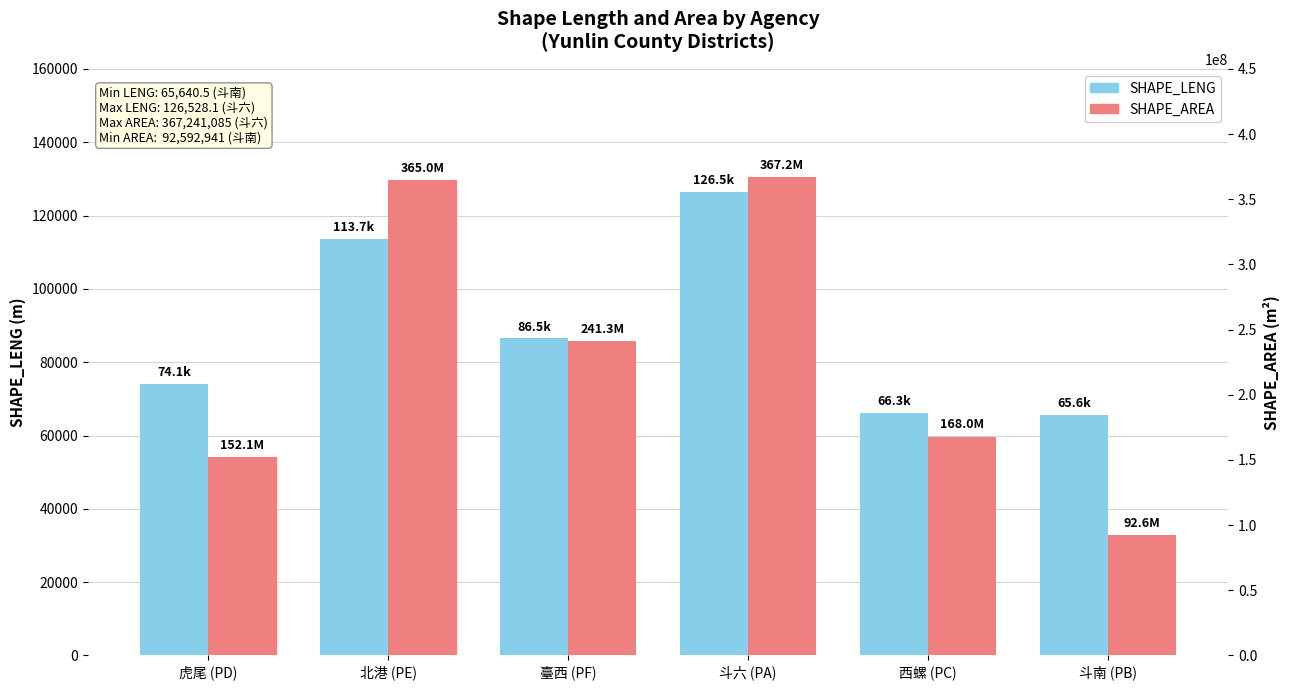

How many values in the SHAPE_AREA series are below 241277461?

3